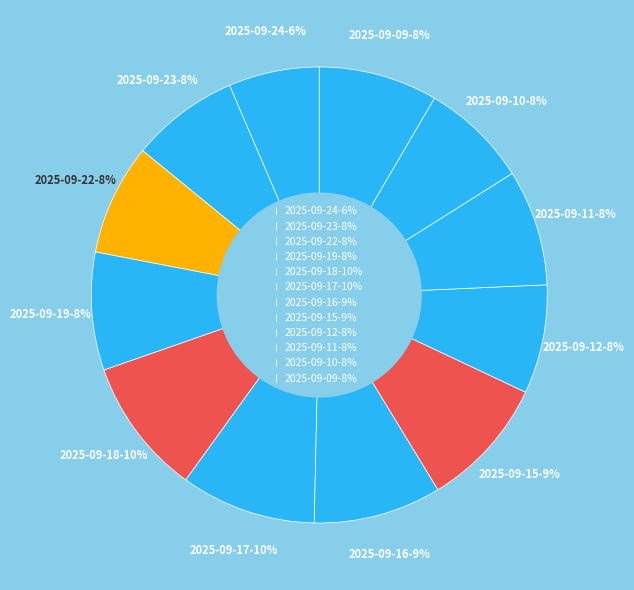

To the nearest percent, what is the average slice percentage?

8%